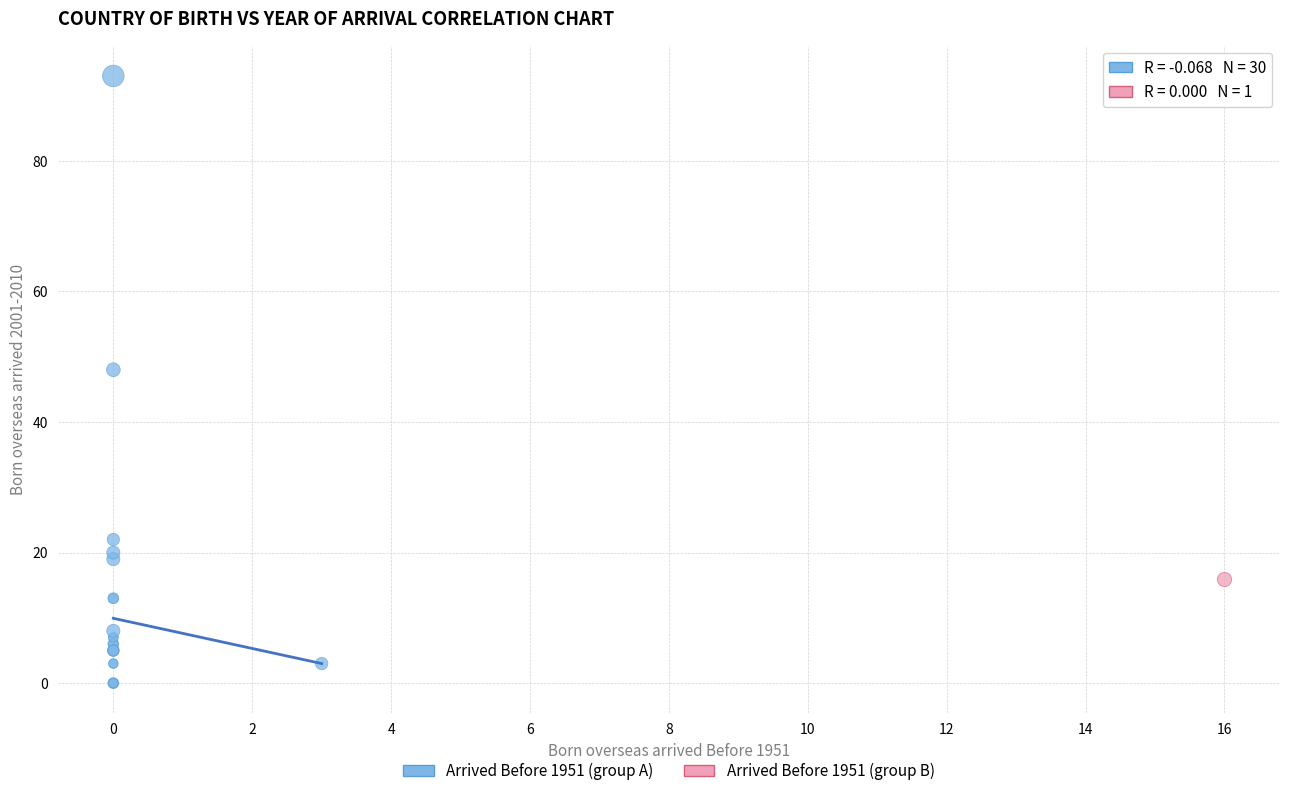

What are all the series names shown in the legend?

Arrived Before 1951 (group A), Arrived Before 1951 (group B)